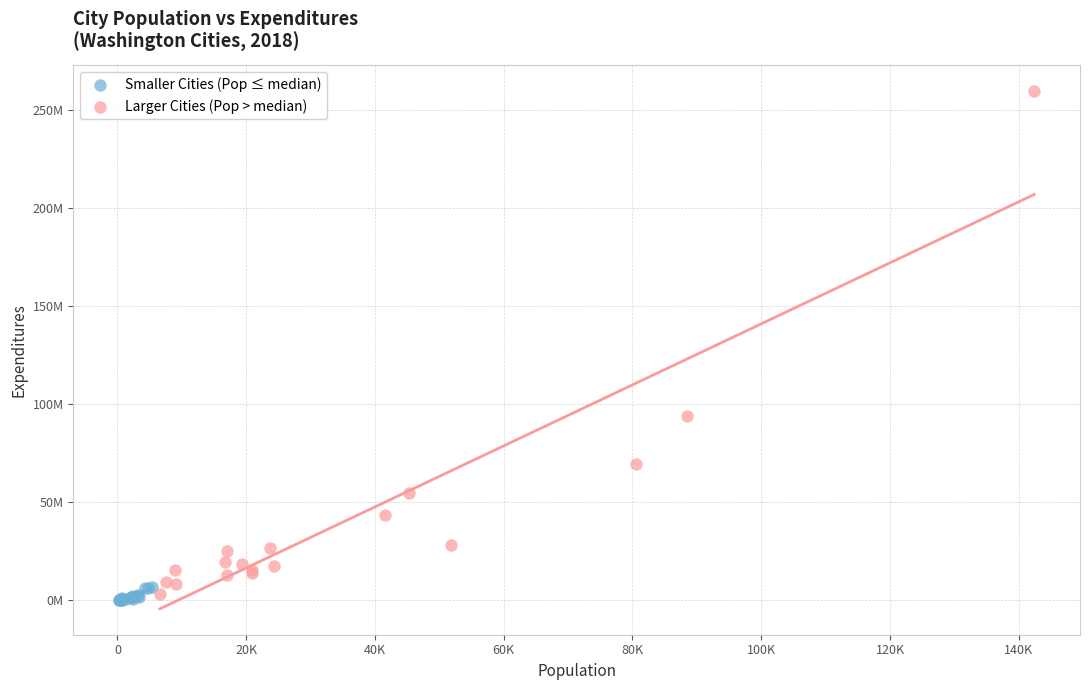

Which series reaches the minimum Y coordinate?

Smaller Cities (Pop ≤ median)